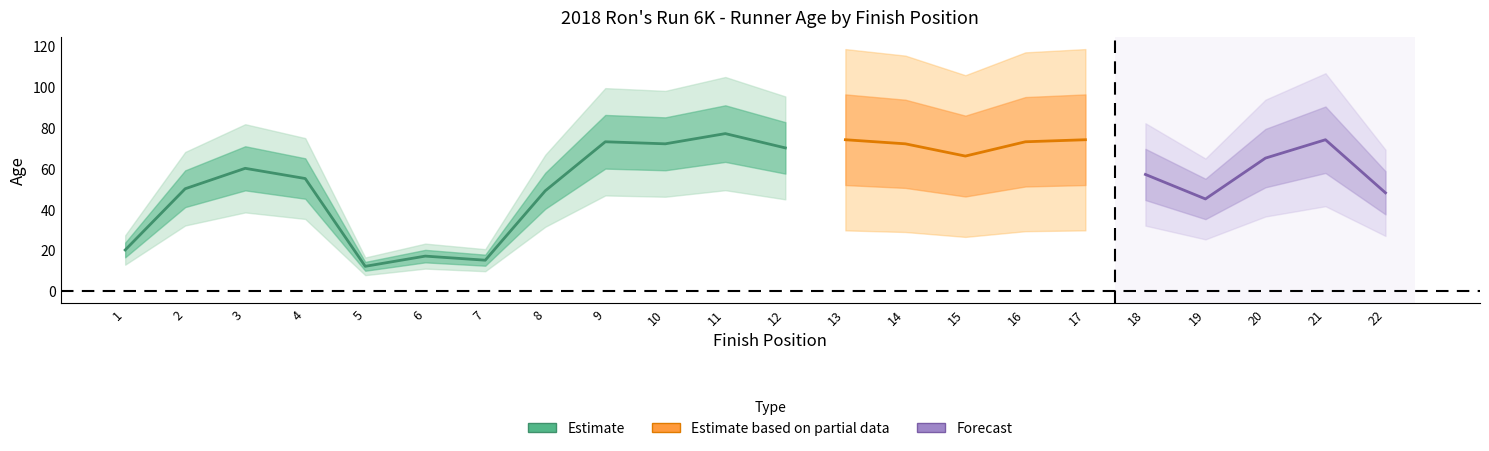

How many values in the age series are below 65?

11